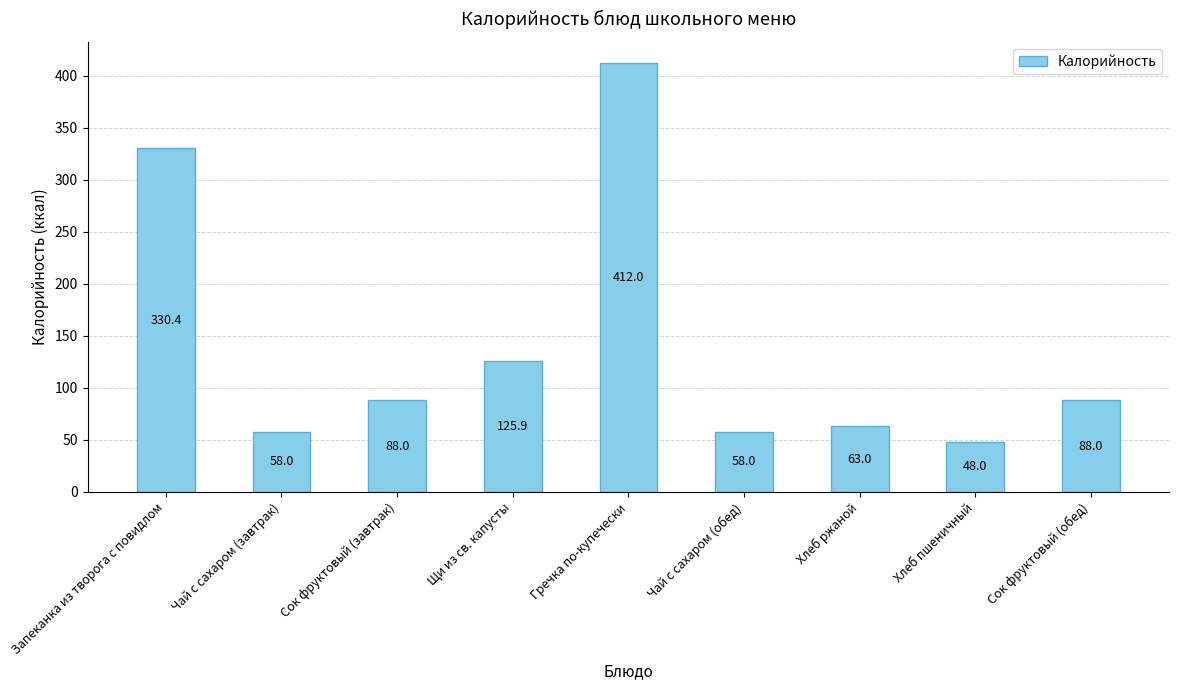

The value at Запеканка из творога с повидлом is 330.4. True or false?

True